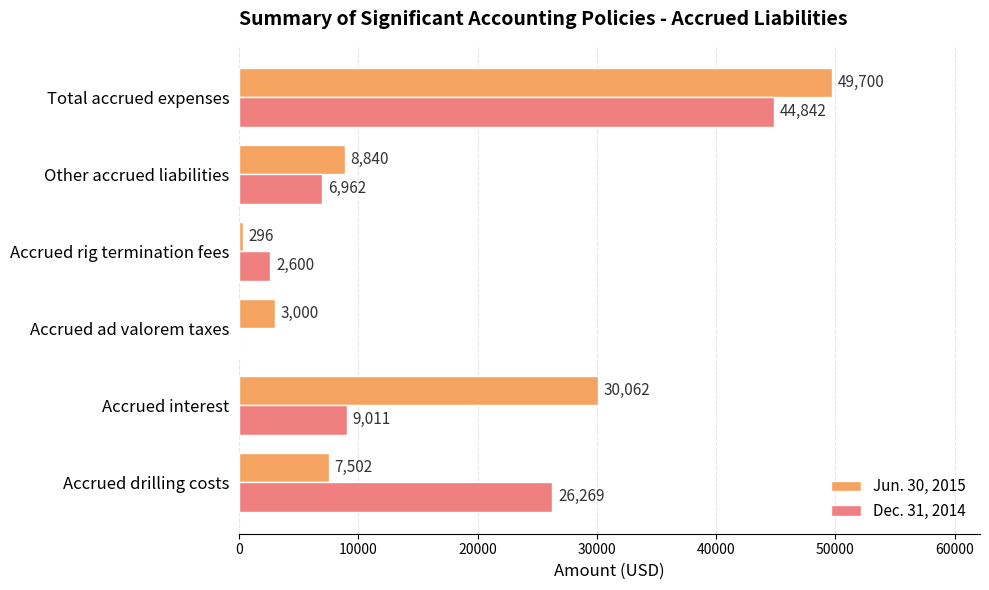

The value of Dec. 31, 2014 at Accrued interest is 9011. True or false?

True